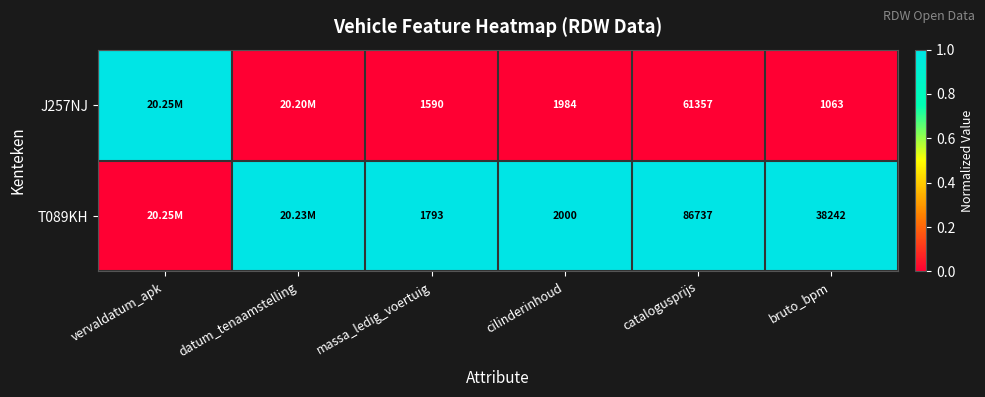

True or false: J257NJ has a value of 0 at catalogusprijs.

False